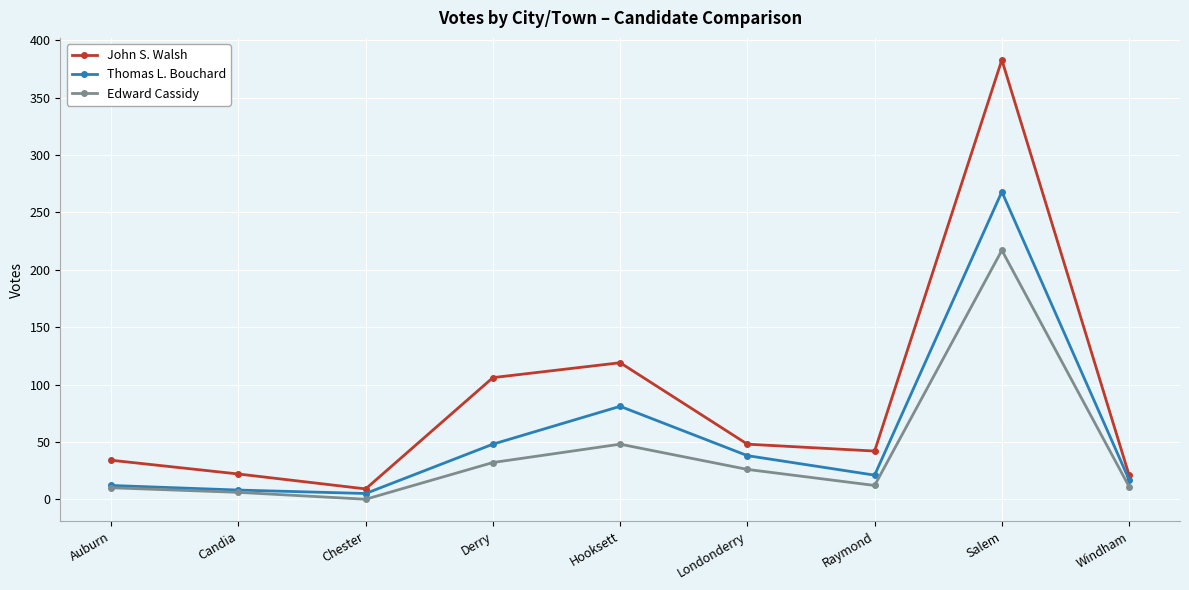

The Edward Cassidy series shows 32 at Derry. True or false?

True